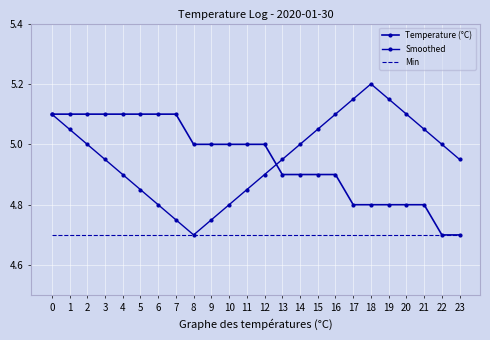

What are all the series names shown in the legend?

Temperature (°C), Smoothed, Min